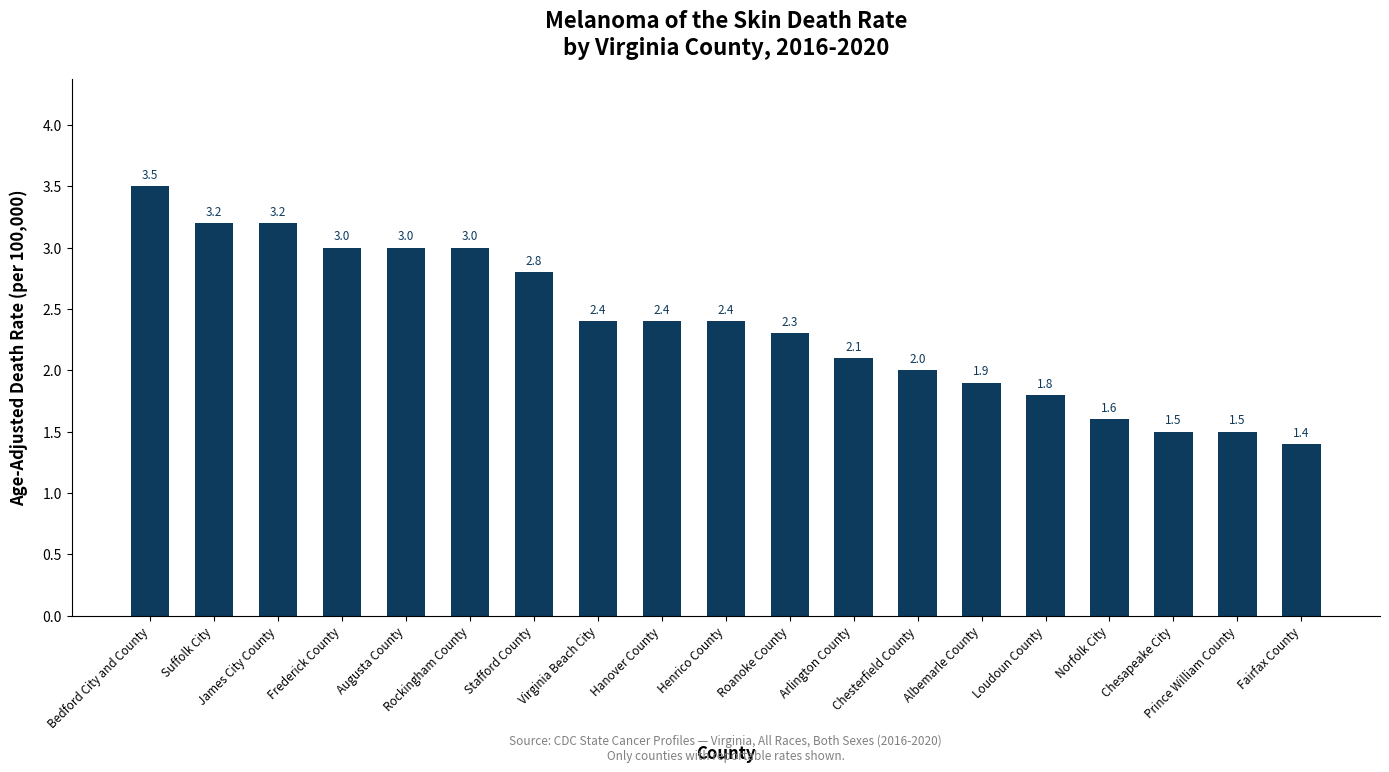

What is the difference between the values at Virginia Beach City and Augusta County?

0.6